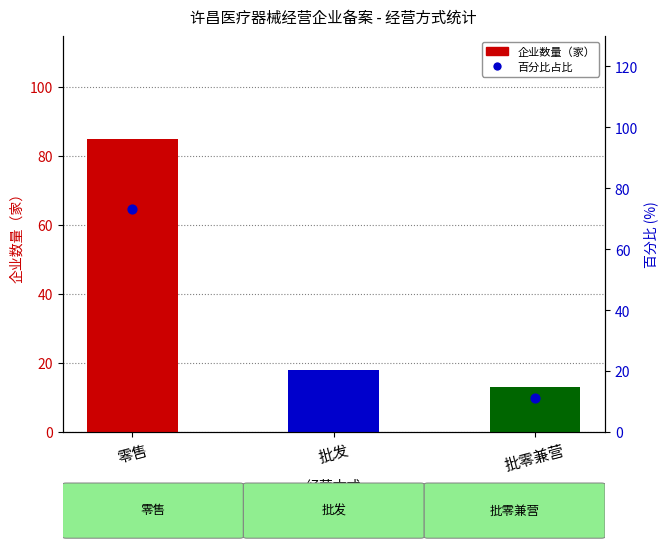

Approximately how many times larger is the value at 批发 compared to 零售?

0.2